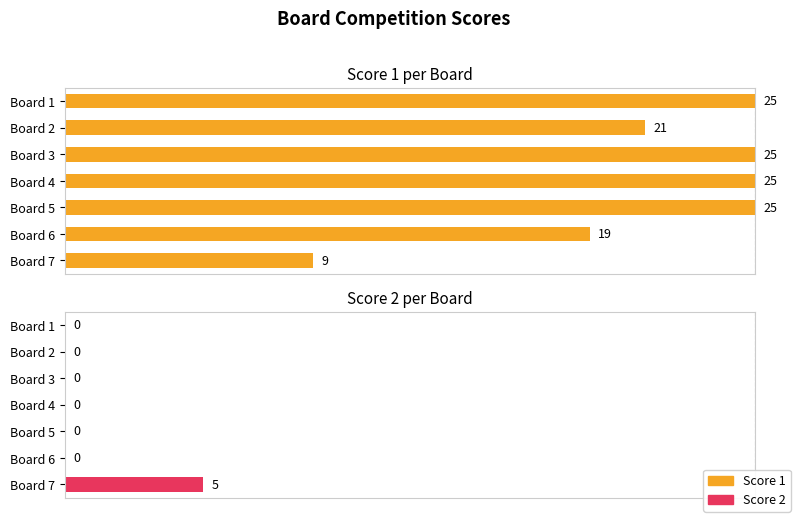

Between Board 6 and Board 4, which is larger?

Board 4